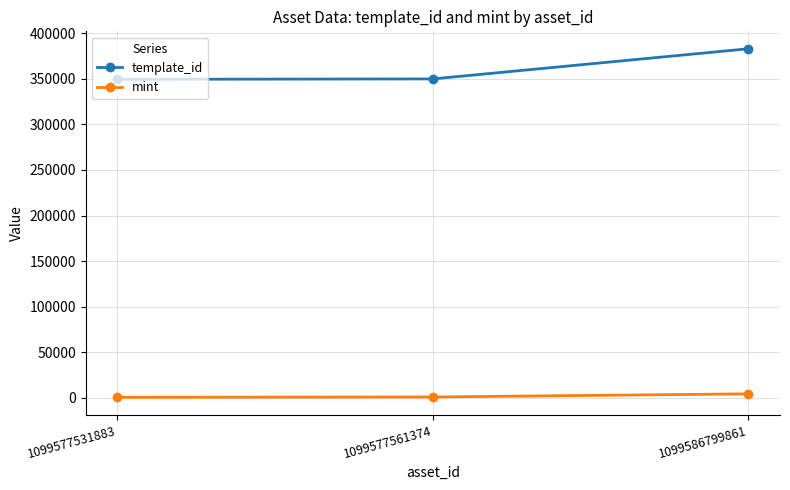

Which category has the highest value across all series?

1099586799861